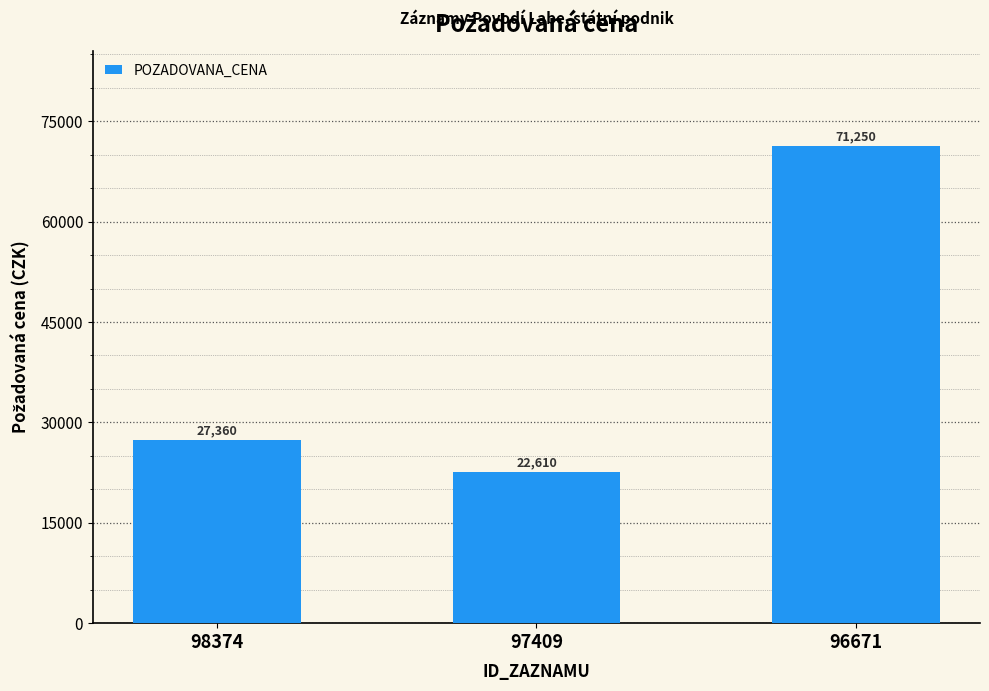

What is the maximum value shown in the chart?

71250